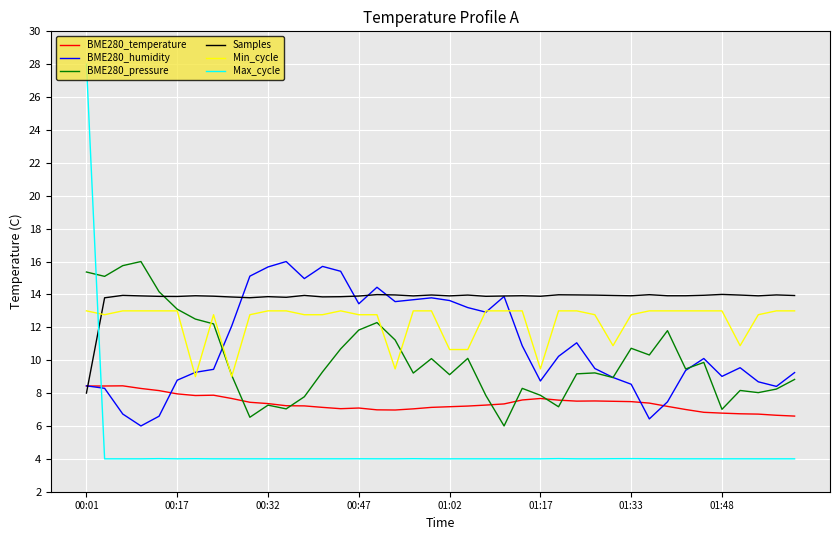

What is the maximum value for Samples?

14.0